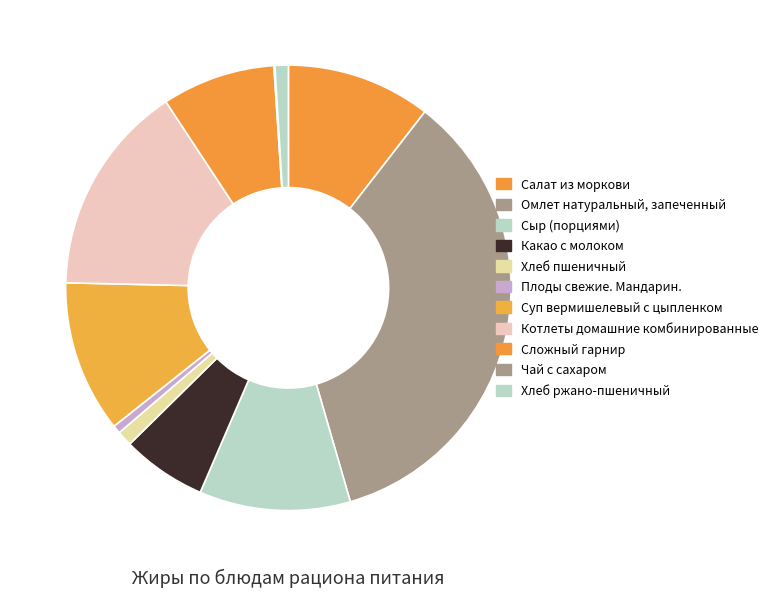

Rank the categories by value from lowest to highest.

Чай с сахаром, Плоды свежие. Мандарин., Хлеб ржано-пшеничный, Хлеб пшеничный, Какао с молоком, Сложный гарнир, Салат из моркови, Сыр (порциями), Суп вермишелевый с цыпленком, Котлеты домашние комбинированные, Омлет натуральный, запеченный